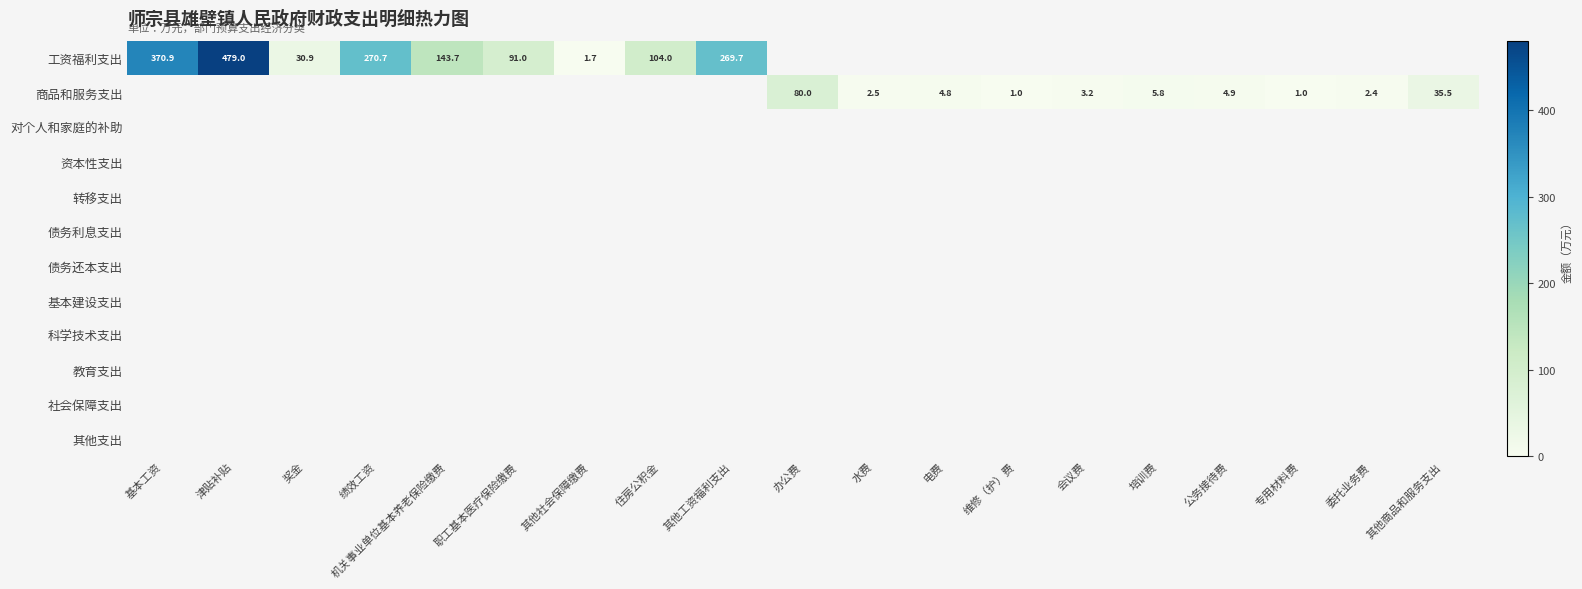

Which series has the widest spread of values?

工资福利支出